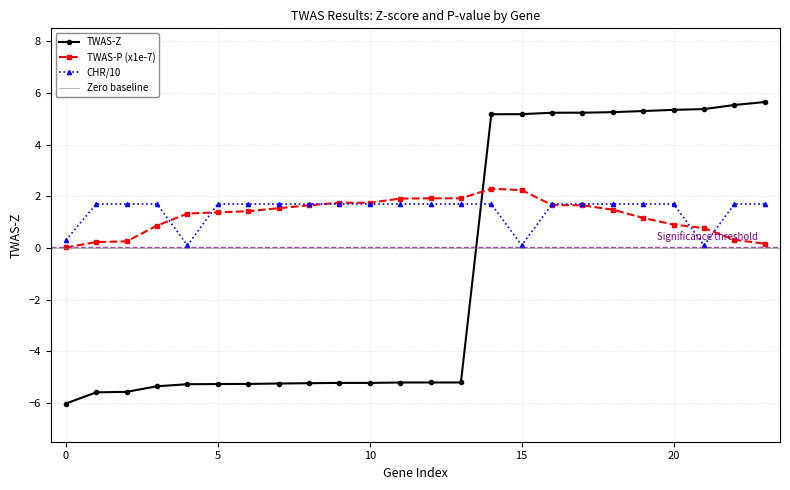

True or false: TWAS-P (x1e-7) and TWAS-Z intersect in this chart.

True